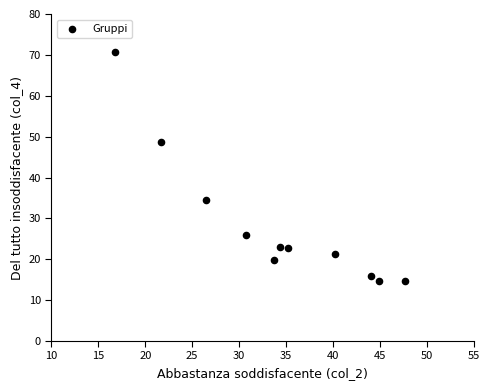

What is the range of Y values (max minus min)?

56.2